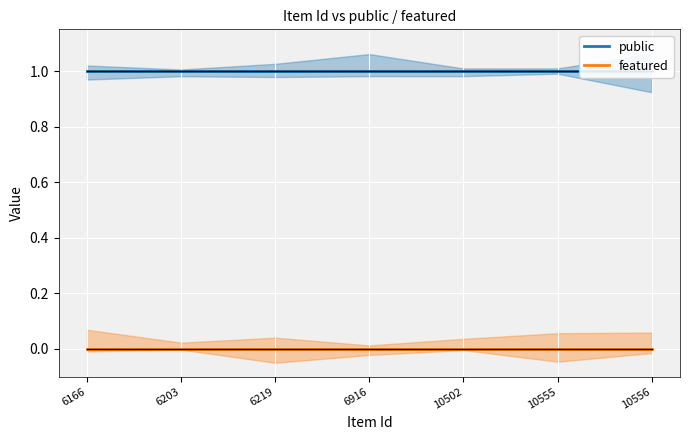

True or false: public and featured cross at least once.

False